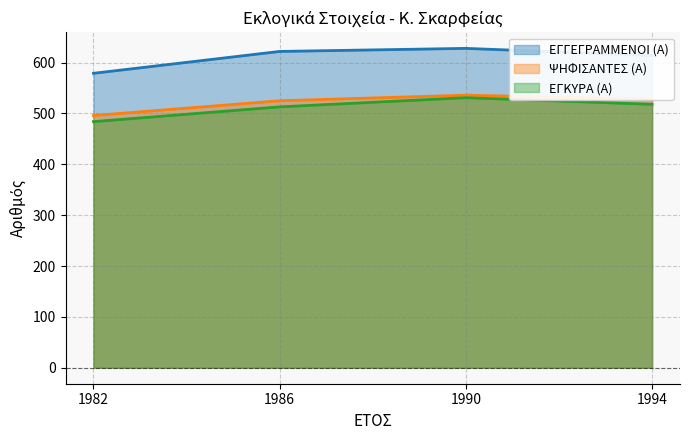

True or false: ΕΓΚΥΡΑ (Α) has more than 0 points higher than both neighbors.

True